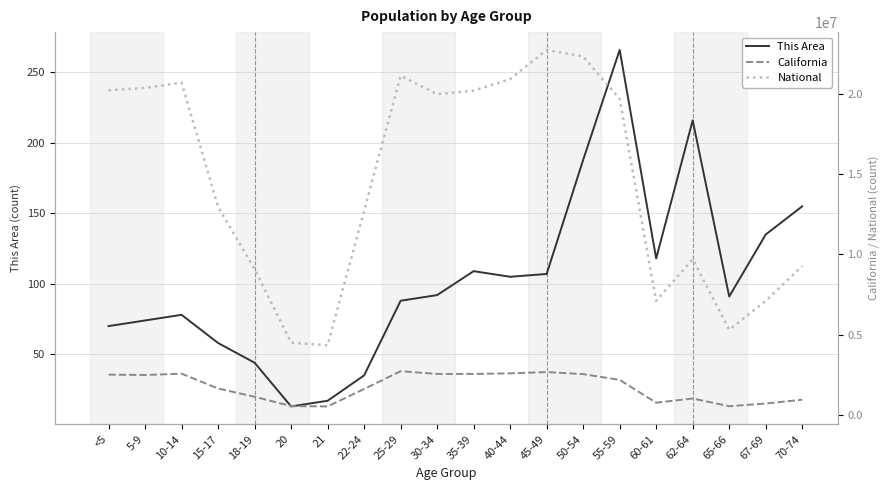

The value of National at 22-24 is 22648700. True or false?

False